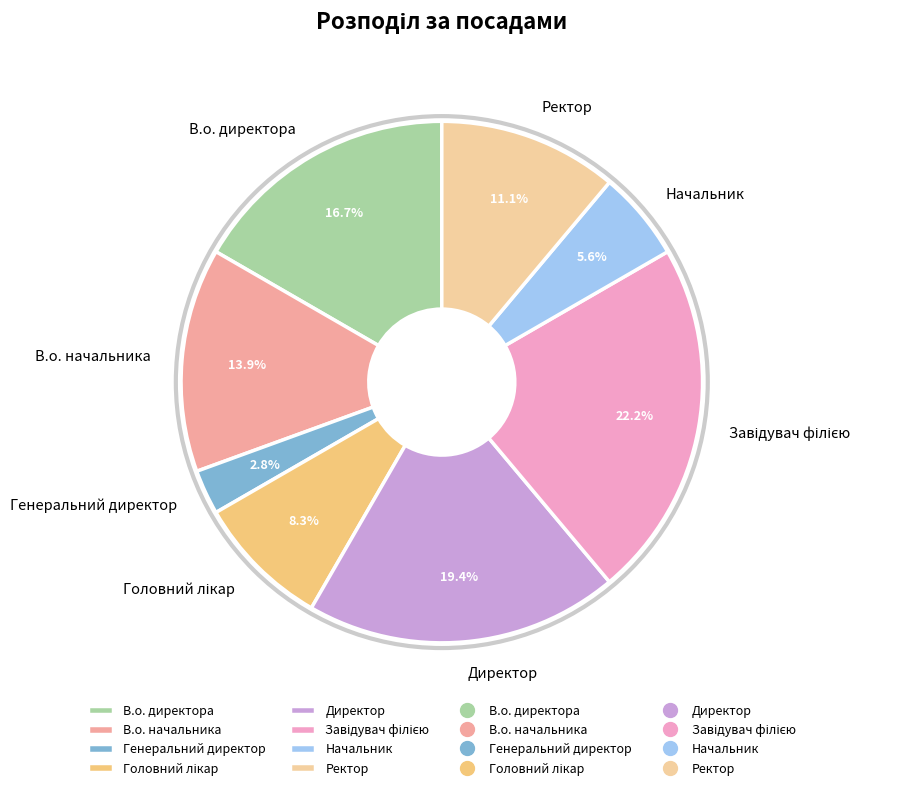

Which category has the smallest portion of the pie?

Генеральний директор